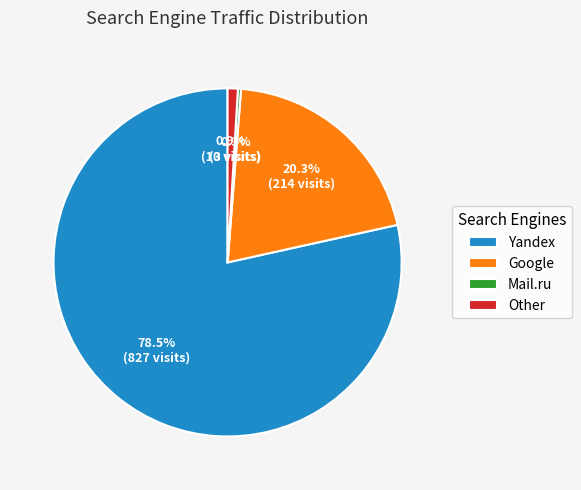

What is the largest slice in the pie chart?

Yandex